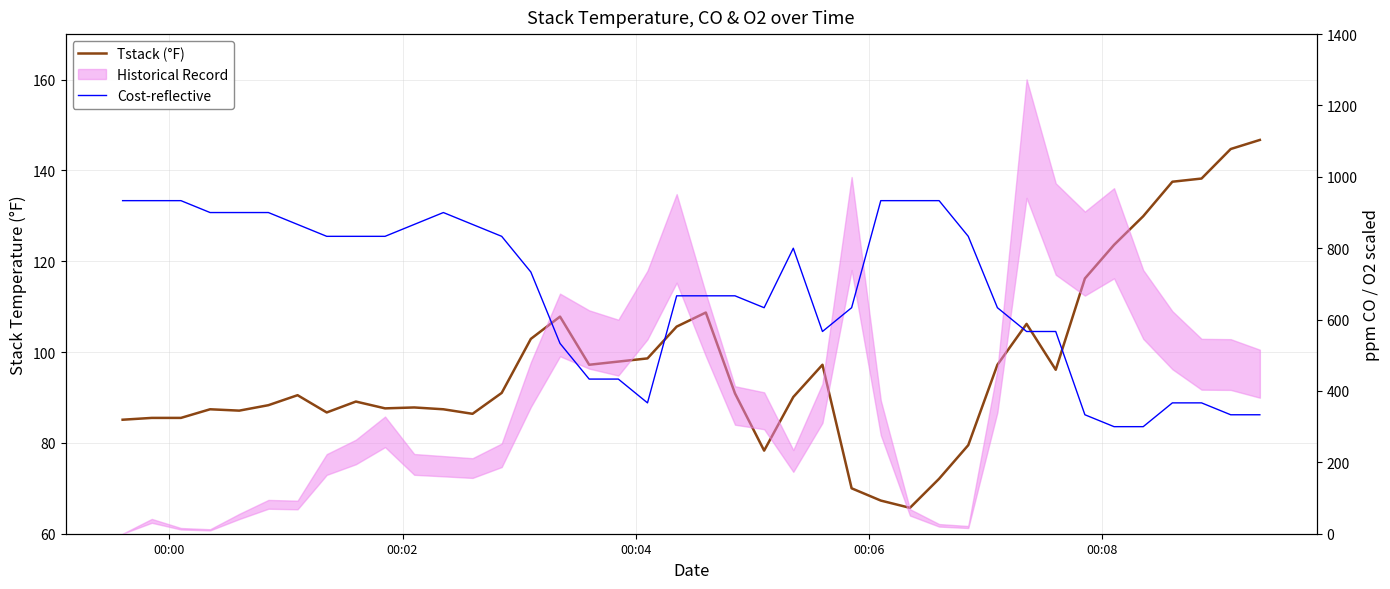

What is the difference between the maximum and minimum values in the Tstack (°F) series?

81.0